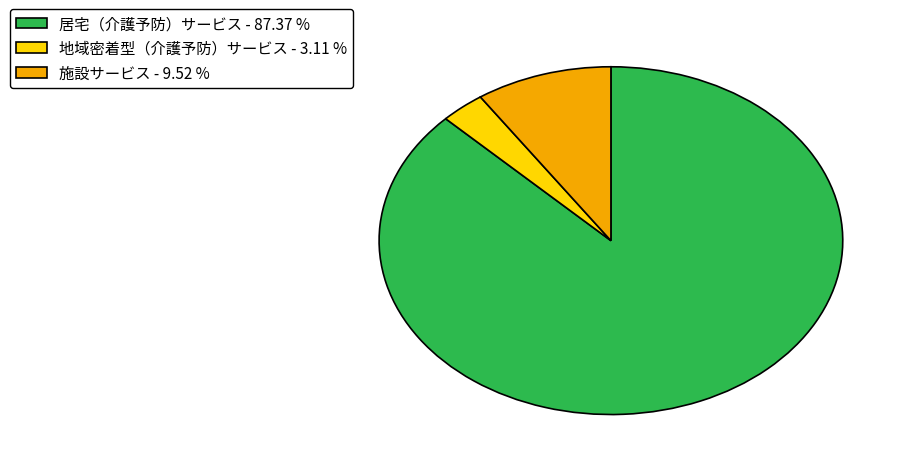

How many segments does this pie chart have?

3